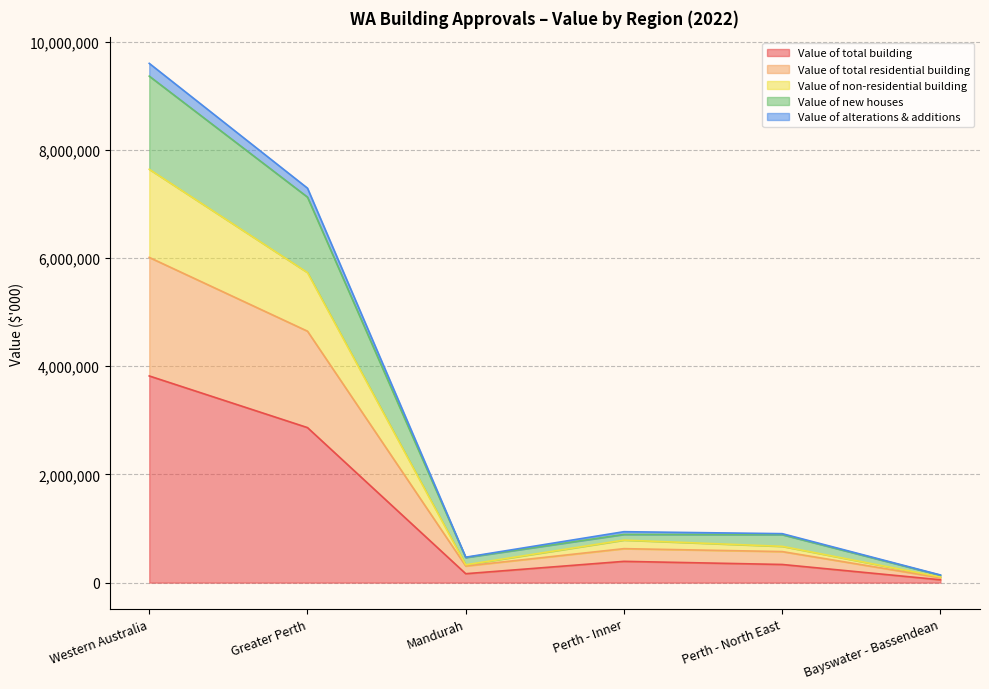

What is the approximate value of Value of total residential building at Perth - Inner?

627839.6